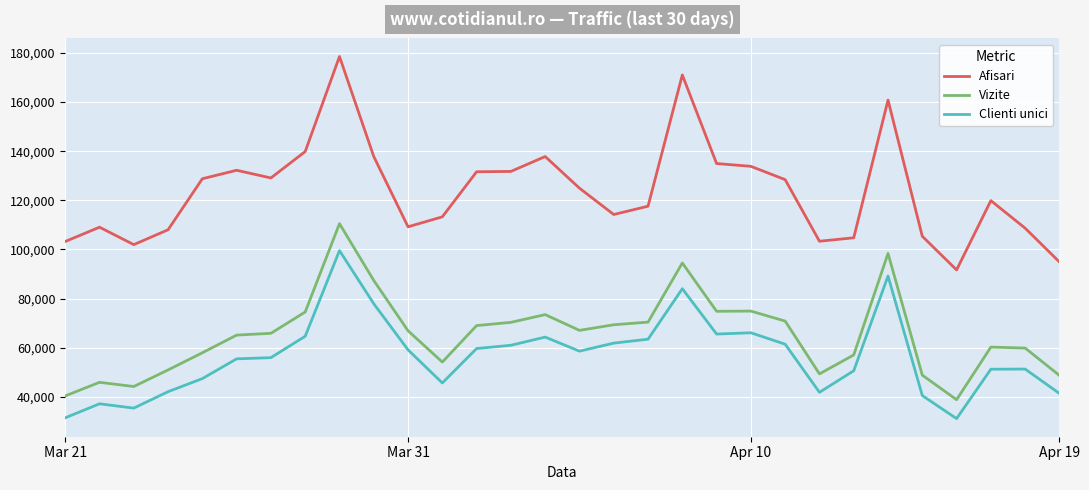

Which series has the largest range (max minus min)?

Afisari